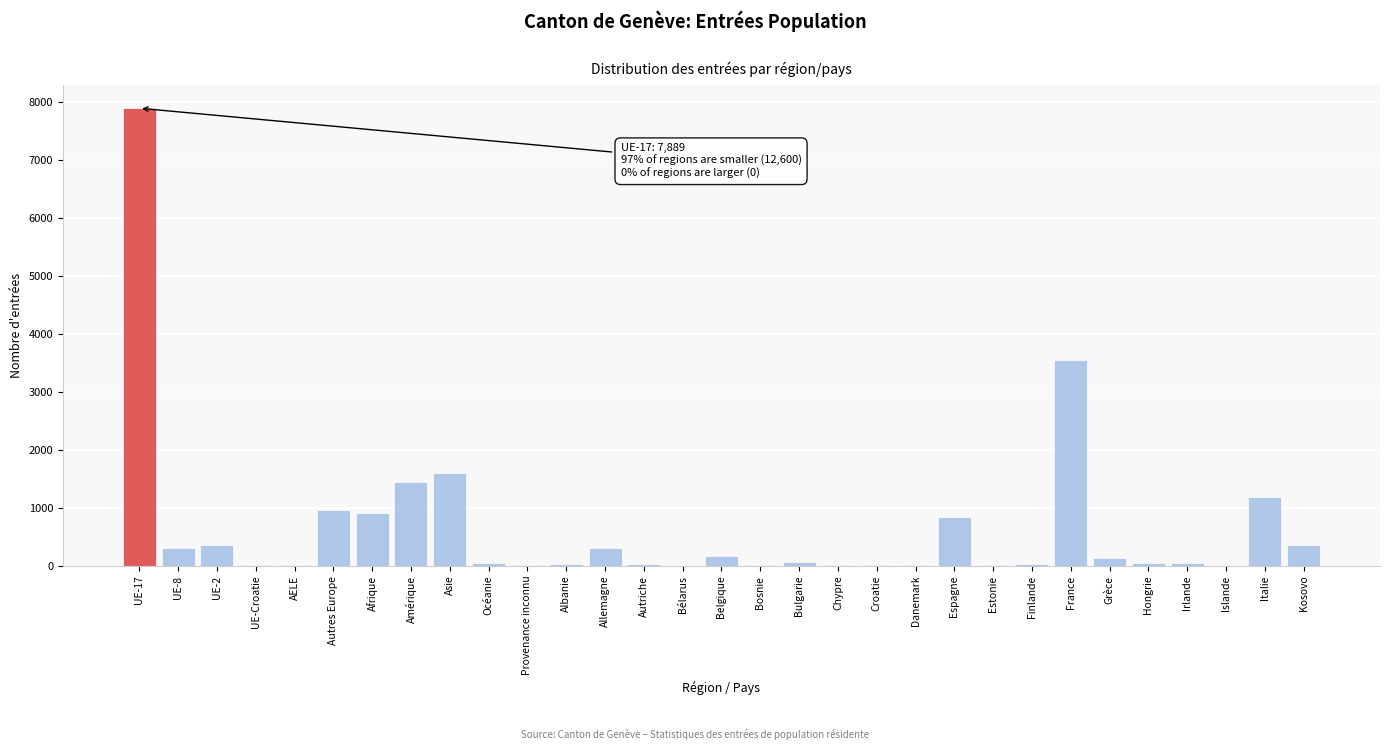

True or false: the data shows 961 at Autres Europe.

True